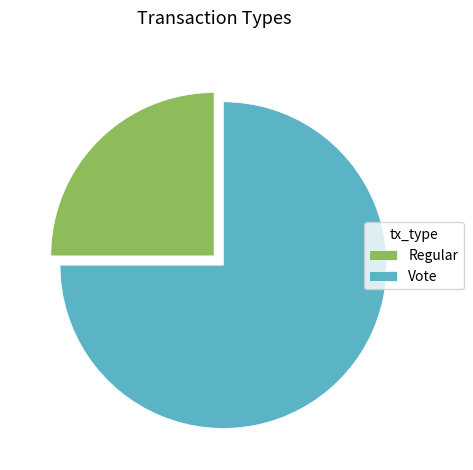

Count the number of slices in the pie.

2